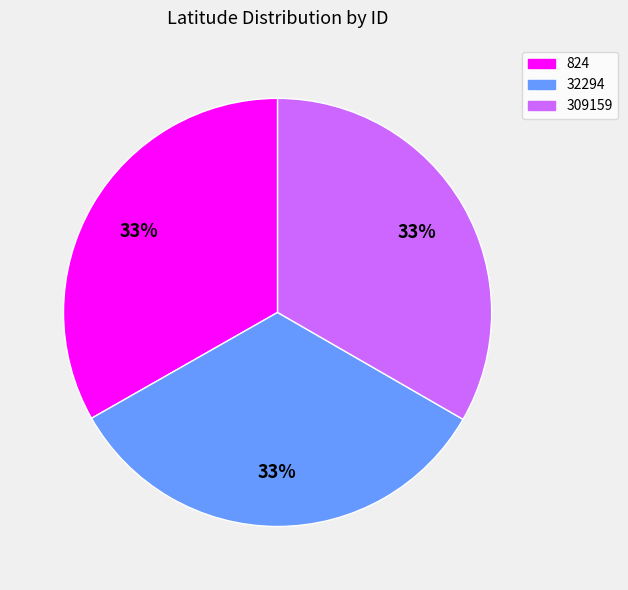

Is the sum of 824 and 309159 greater than half?

Yes